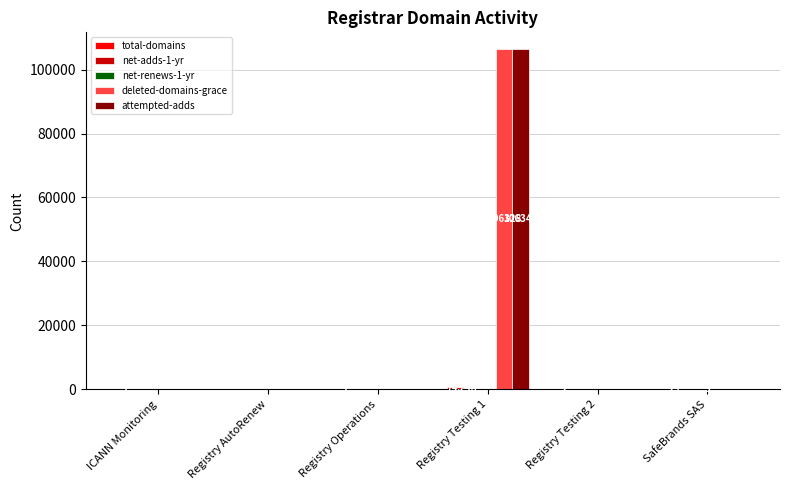

Between Registry Testing 1 and Registry Testing 2, which series saw the biggest shift?

attempted-adds